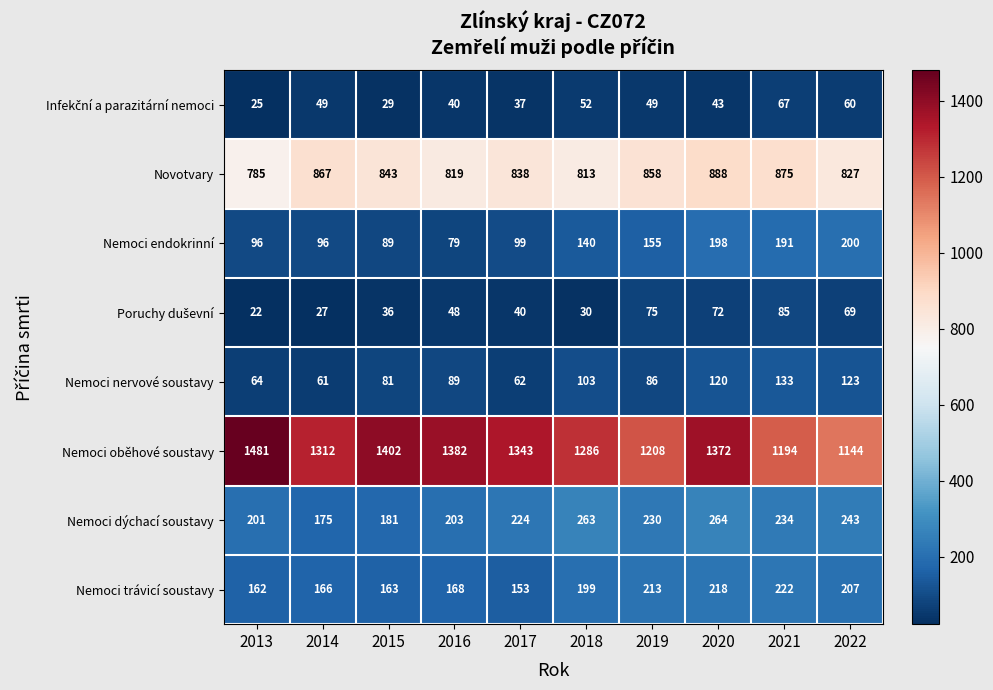

Count the number of categories in the chart.

10